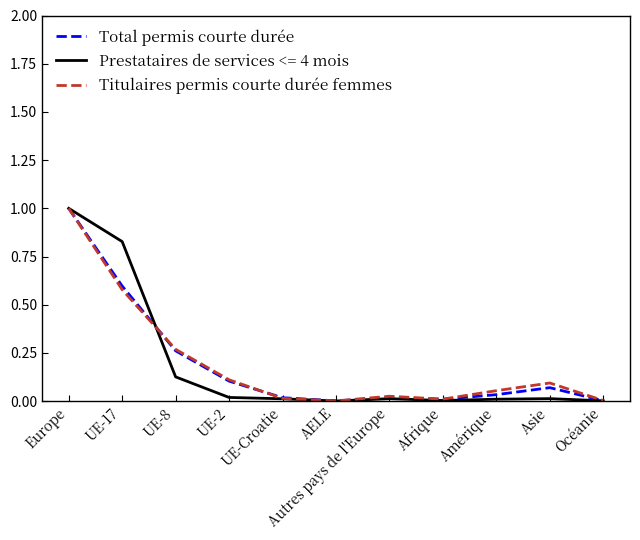

What is the average value of the Total permis courte durée series?

0.2